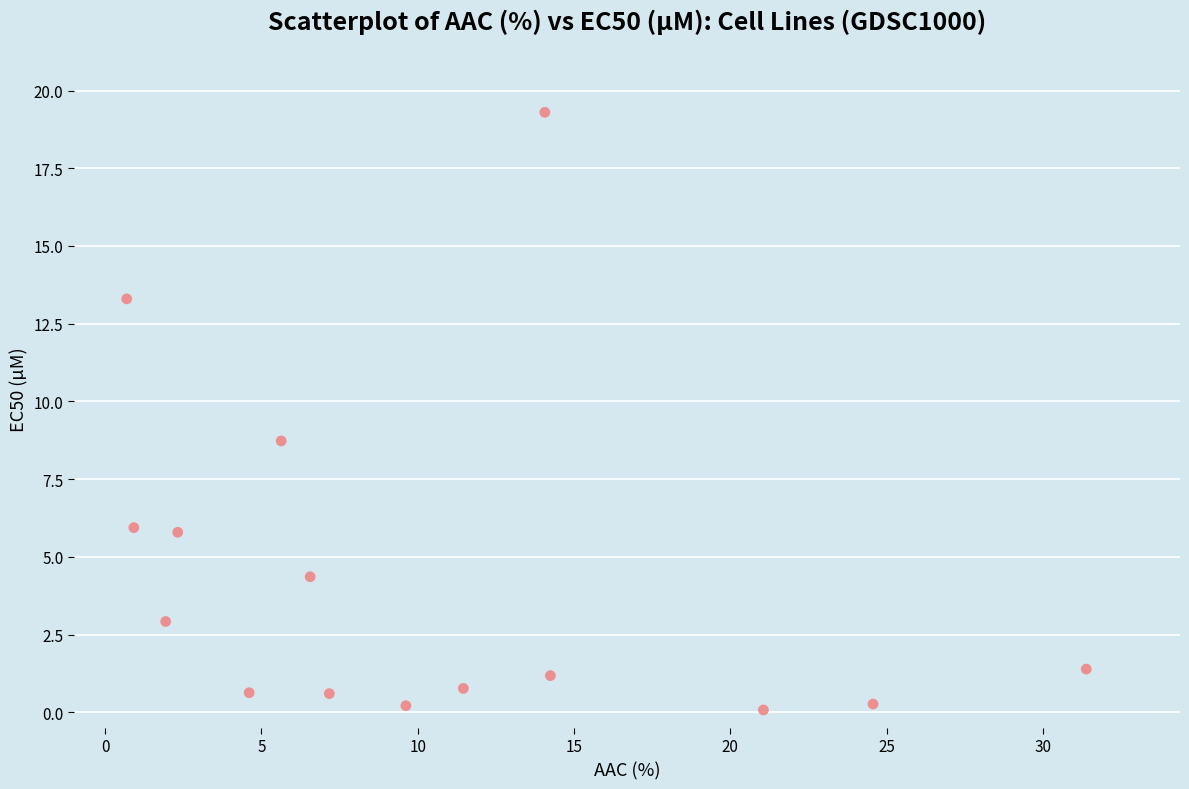

What Y value in the scatter plot is closest to 9?

8.7